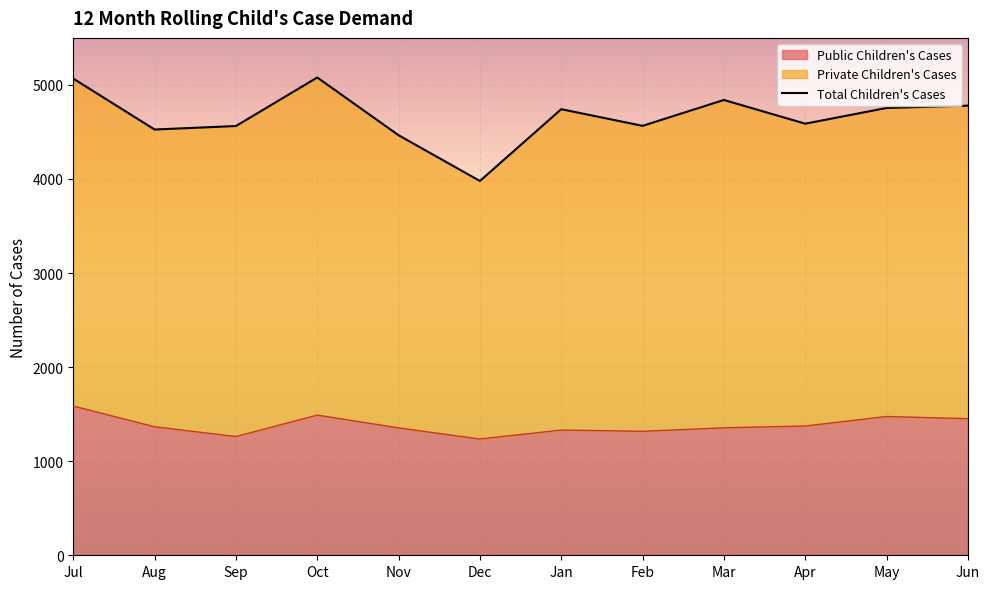

How many values are below 1366?

6